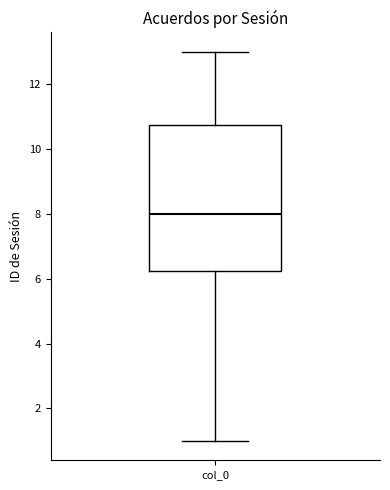

Where is the lower edge of the box for col_0 on the y-axis? The values are not printed on the chart, so give them approximately, as read against the axis.

6.2